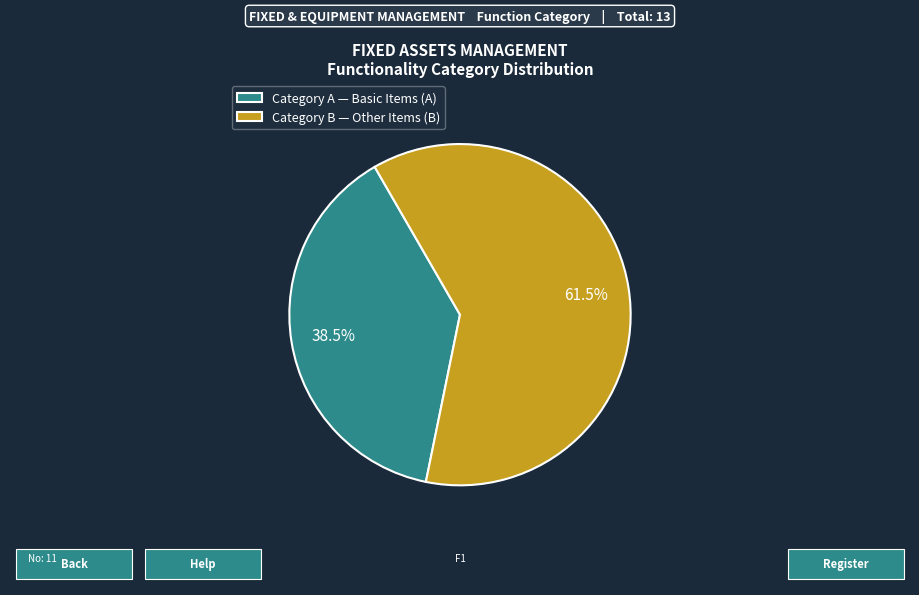

What is the largest slice in the pie chart?

Category B — Other Items (B)